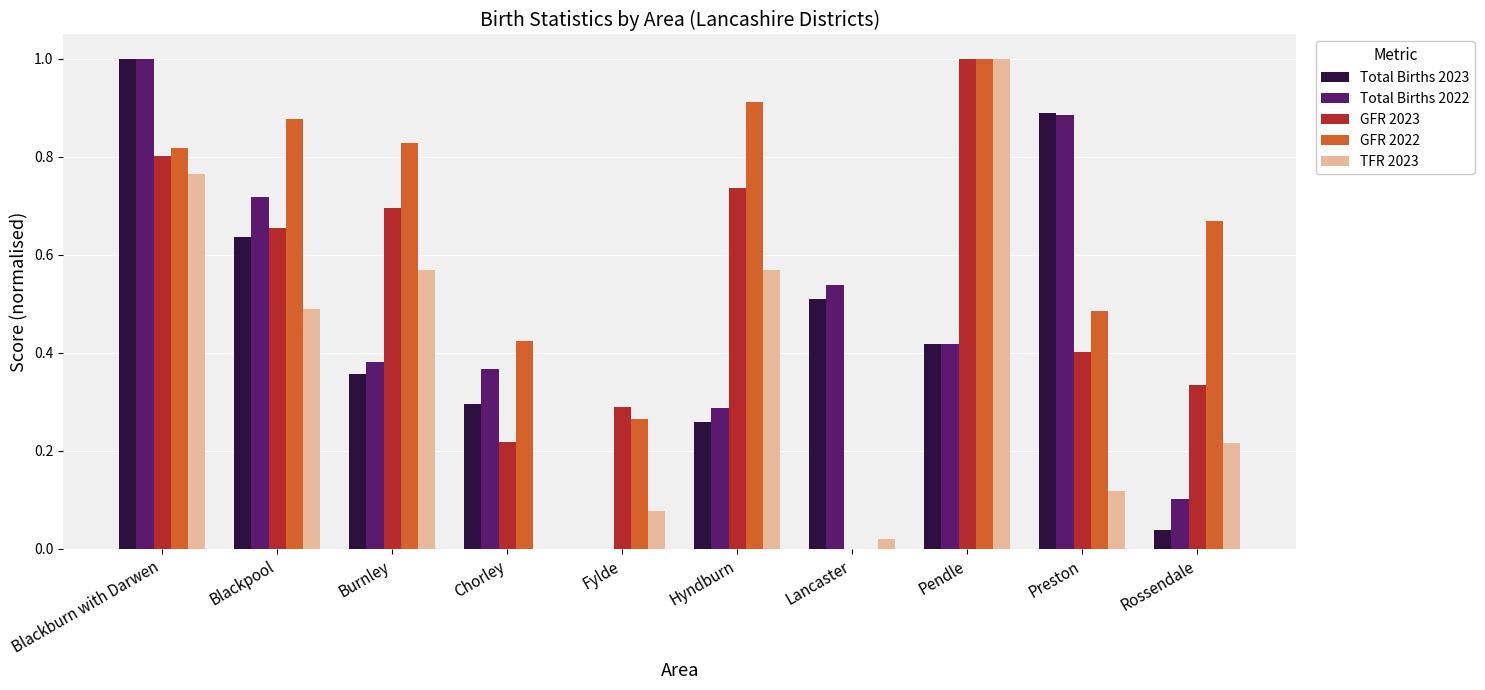

True or false: Total Births 2022 has a value of 0.2 at Hyndburn.

False